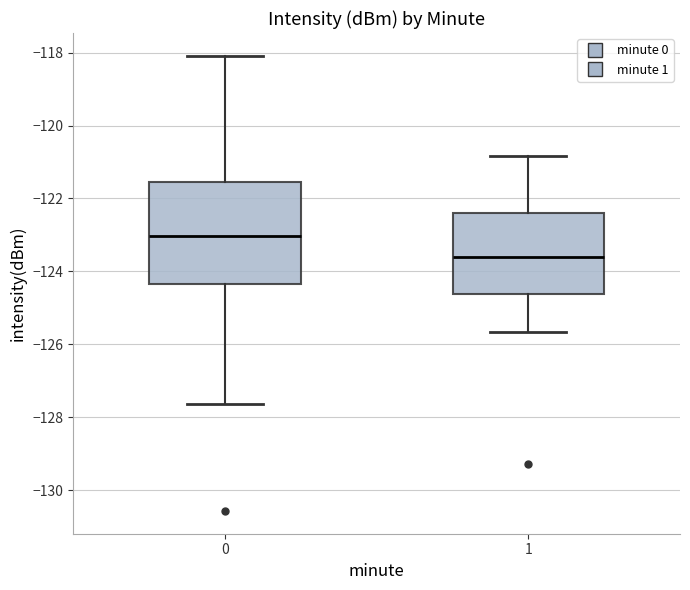

Comparing the boxes themselves (not the whiskers), which one is the tallest?

0